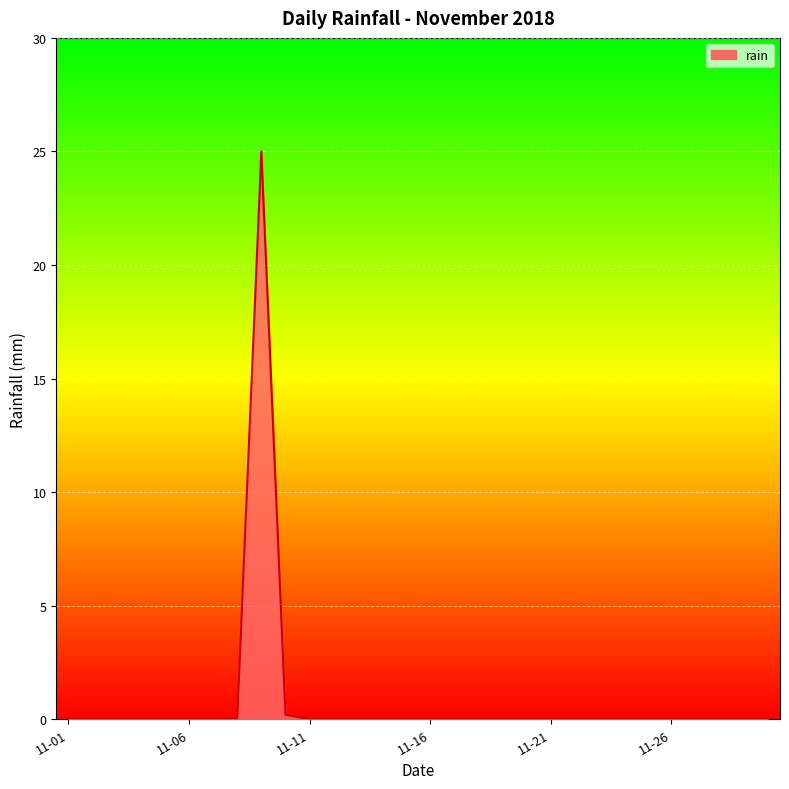

What is the greatest value displayed?

25.0